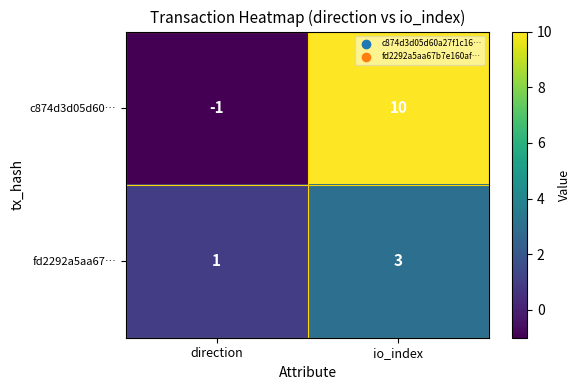

Reading left to right, extract all data points from this chart.

c874d3d05d60…: -1	10
fd2292a5aa67…: 1	3